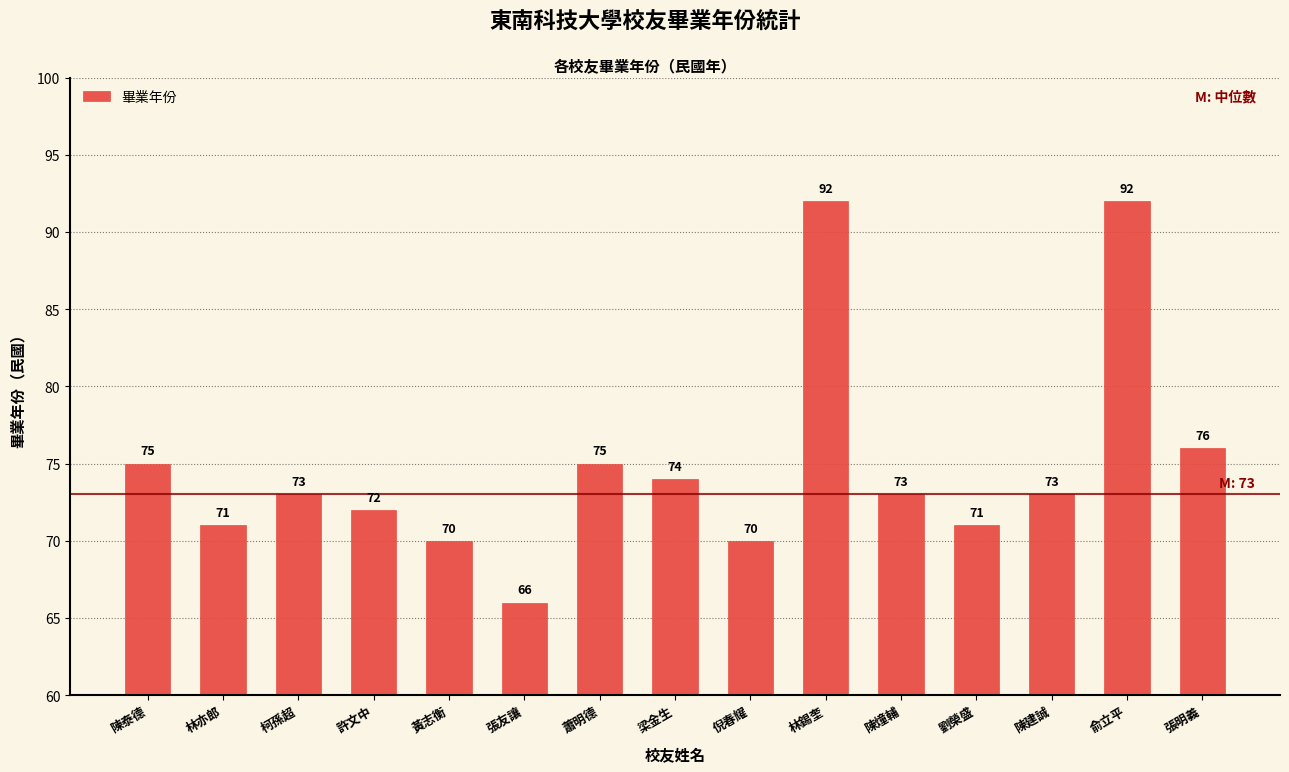

The chart shows a value of 70 at 黃志衡. True or false?

True